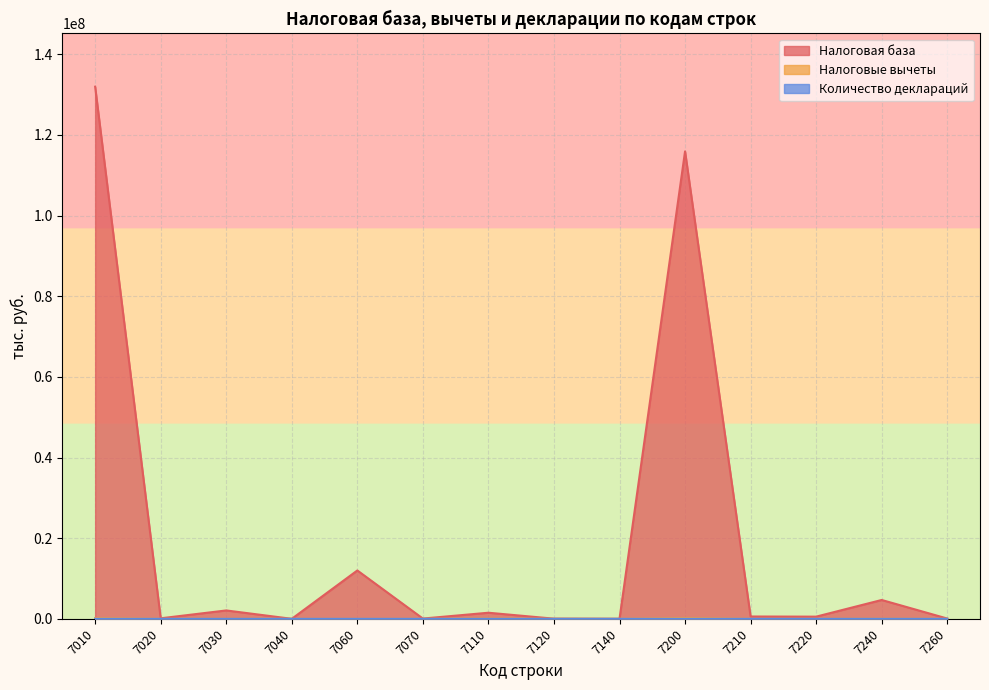

How many lines are shown in the chart?

3